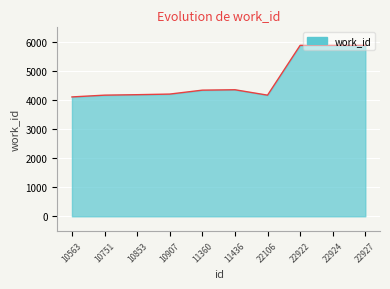

Where is the data nearest to the value 4993?

11436